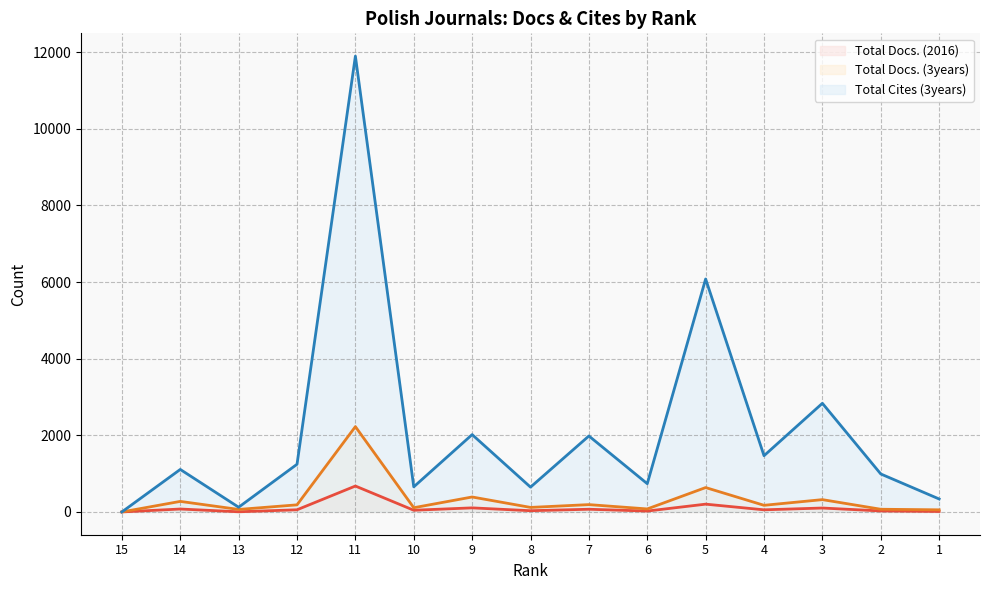

Is it true that Total Docs. (2016) (line) equals 1157 at 11?

False